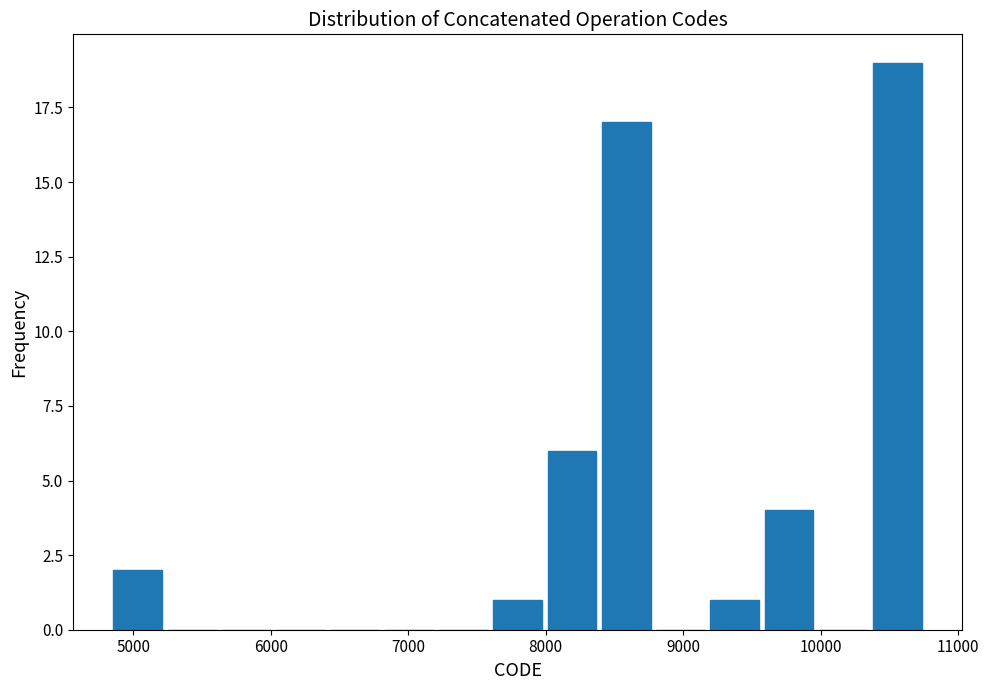

Read against the x-axis, roughly where is the centre of the tallest bar?

10600